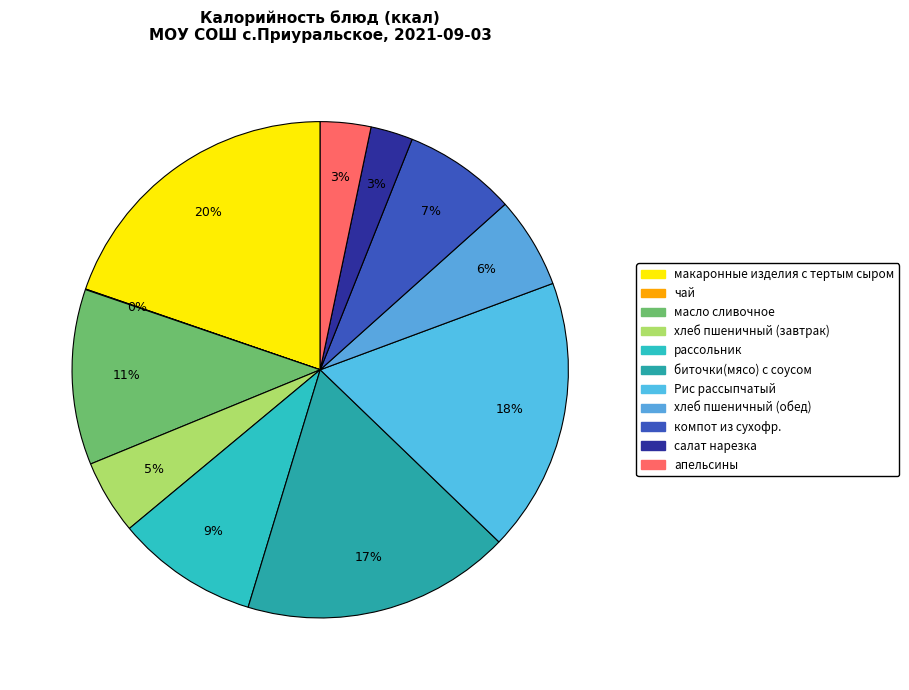

How many segments does this pie chart have?

11